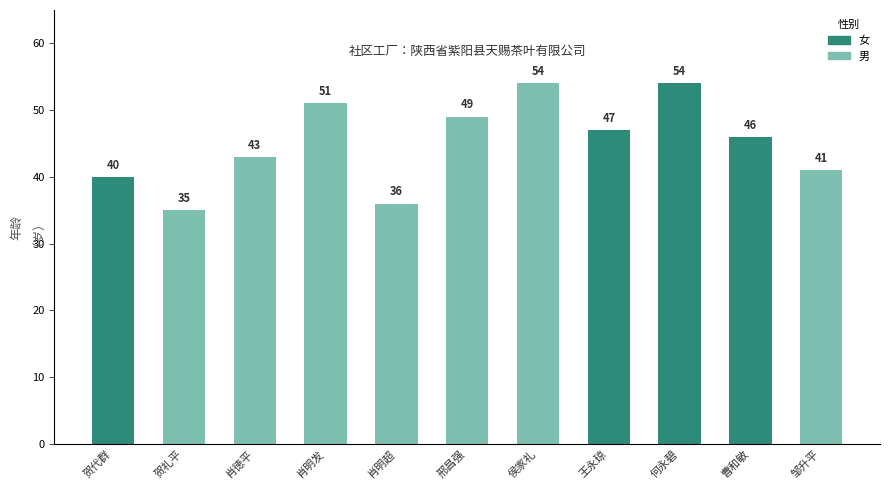

What is the ratio of the value at 邢昌强 to the value at 何永碧?

0.9